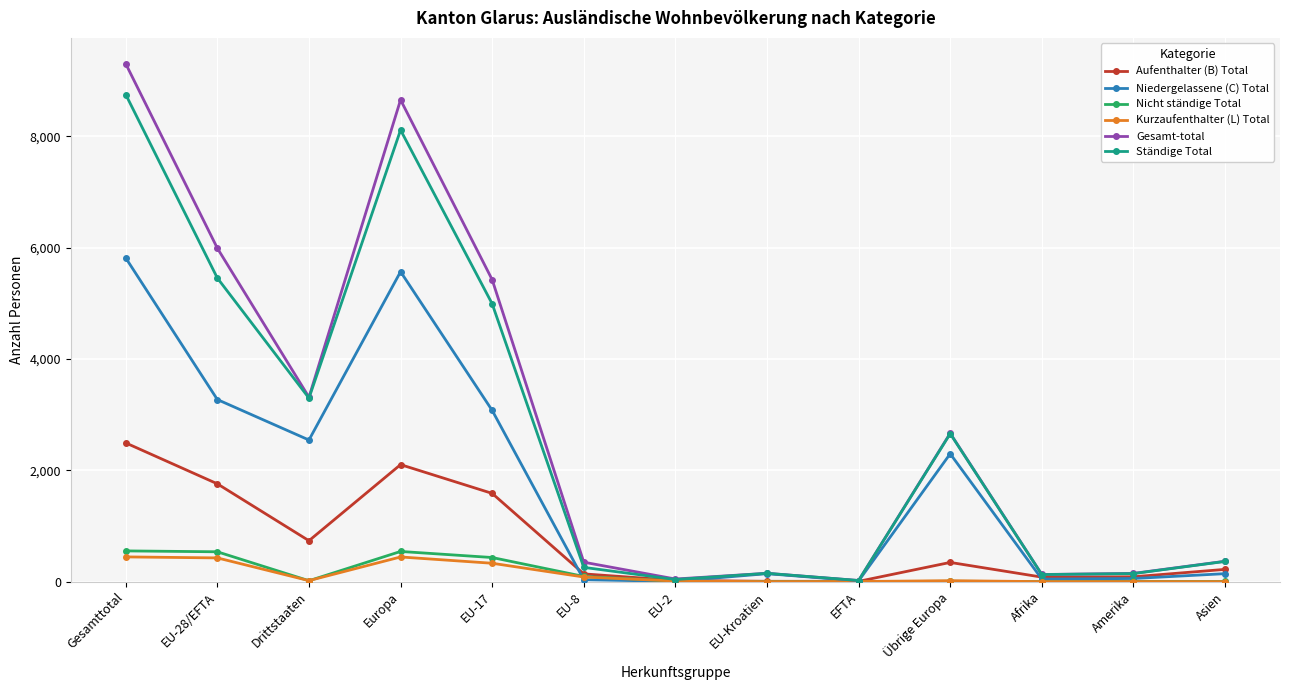

What are all the series names shown in the legend?

Aufenthalter (B) Total, Niedergelassene (C) Total, Nicht ständige Total, Kurzaufenthalter (L) Total, Gesamt-total, Ständige Total